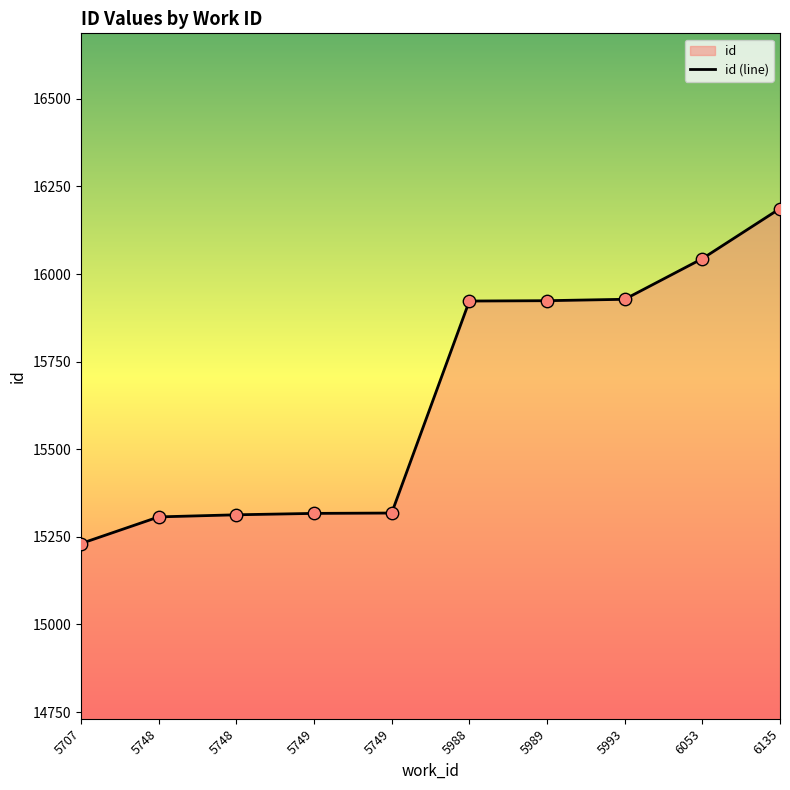

What is the change in value from 5707 to 6135?

+956